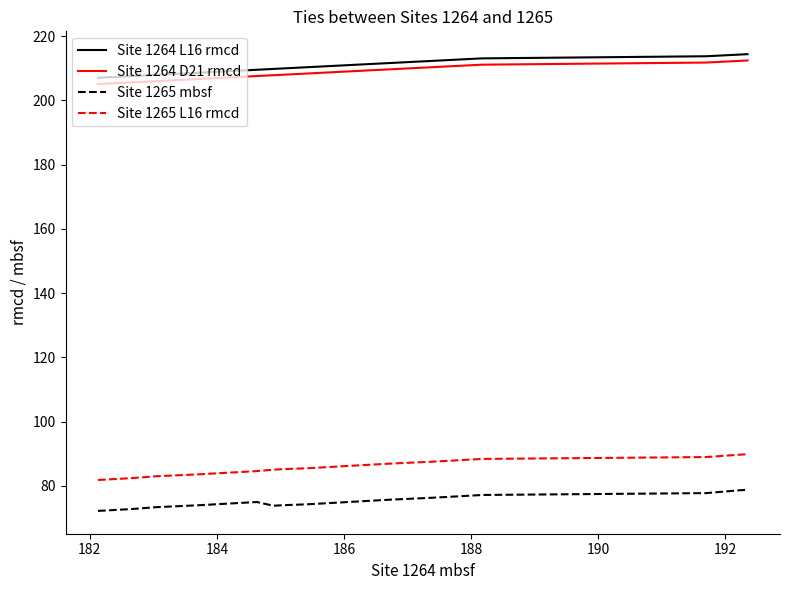

What is the maximum value shown in the chart?

214.4